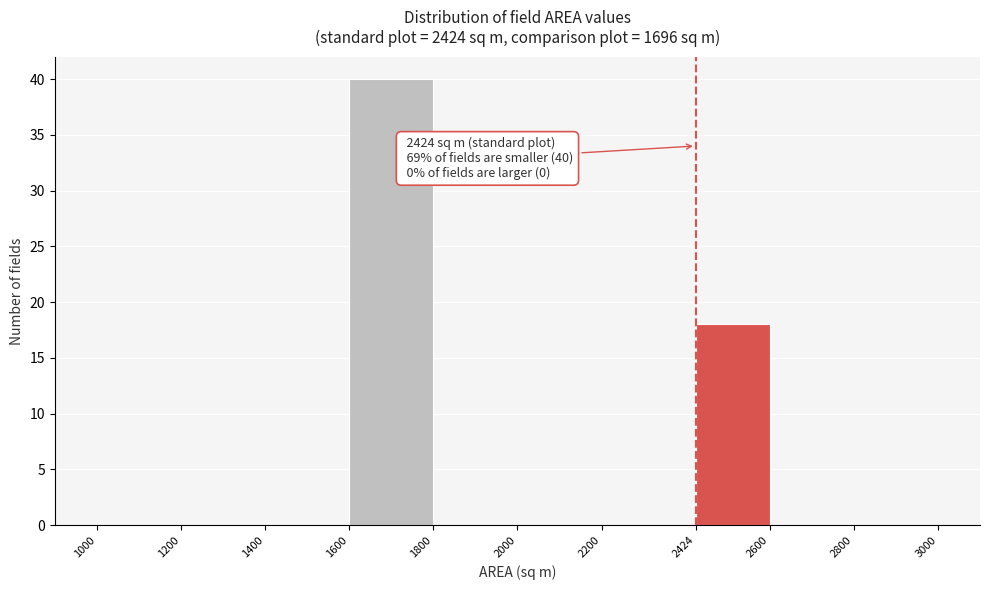

Which range on the x-axis has the tallest bar?

1600 to 1800